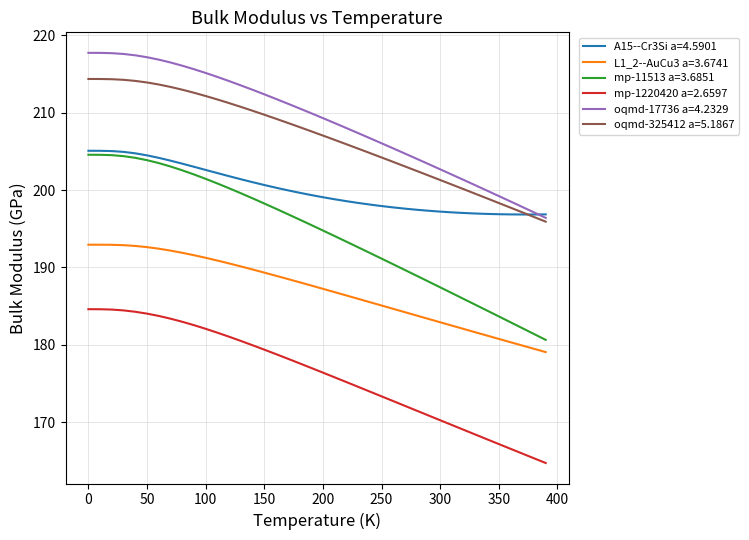

True or false: oqmd-325412 a=5.1867 and mp-11513 a=3.6851 intersect in this chart.

False